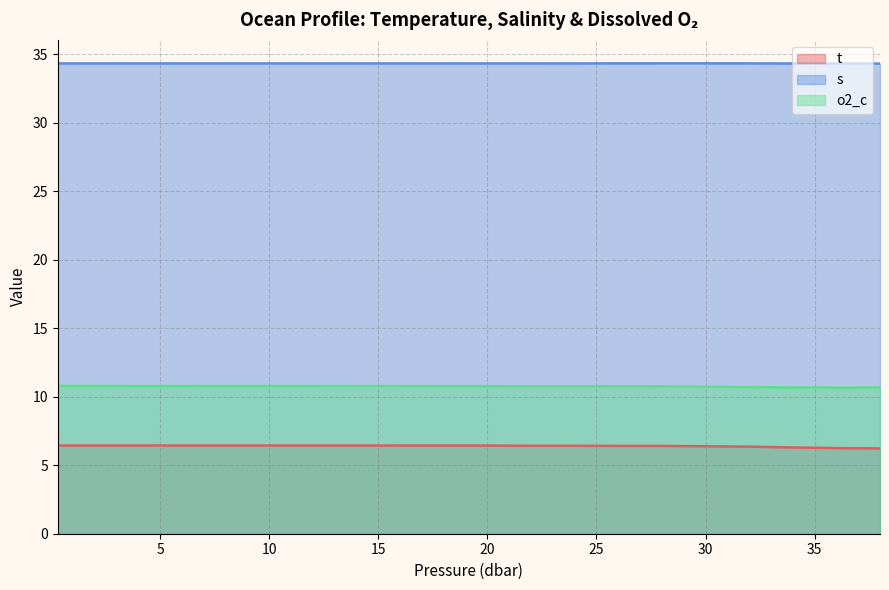

Reading right to left, extract all data points from this chart.

t: 6.2	6.3	6.3	6.4	6.4	6.4	6.4	6.4	6.4	6.4	6.4	6.4	6.4	6.4	6.4	6.4	6.4	6.4	6.4	6.4
s: 34.3	34.3	34.3	34.3	34.3	34.3	34.3	34.3	34.3	34.3	34.3	34.3	34.3	34.3	34.3	34.3	34.3	34.3	34.3	34.3
o2_c: 10.7	10.7	10.7	10.7	10.7	10.8	10.8	10.8	10.8	10.8	10.8	10.8	10.8	10.8	10.8	10.8	10.8	10.8	10.8	10.8